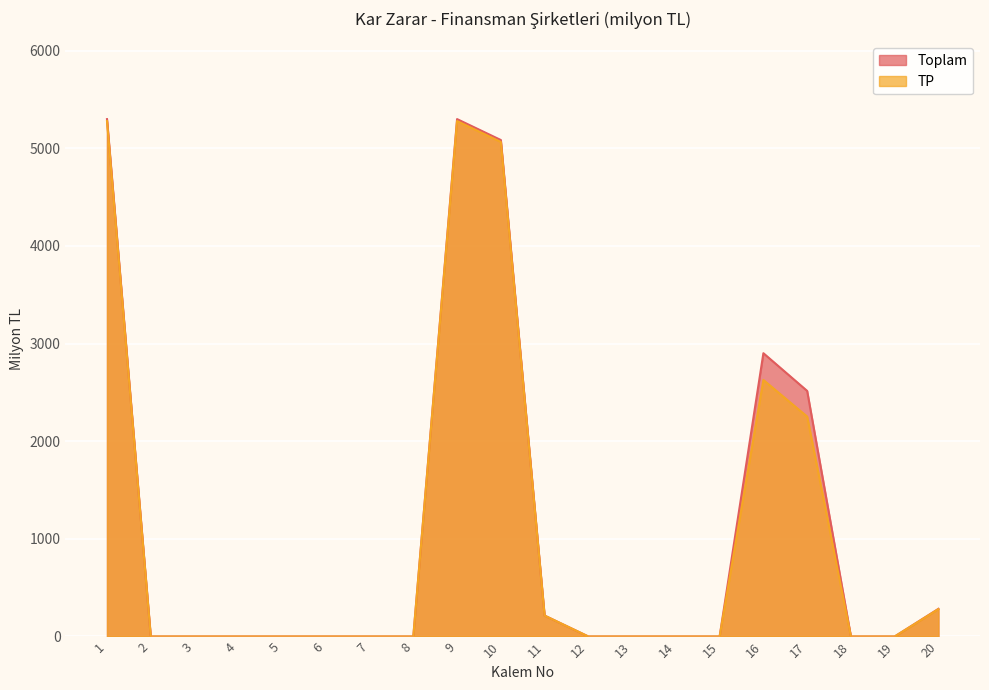

Reading right to left, extract all data points from this chart.

Toplam: 20=283.2	19=0.0	18=0.0	17=2515.0	16=2901.1	15=0.0	14=0.0	13=0.0	12=0.0	11=214.2	10=5084.2	9=5298.4	8=0.0	7=0.0	6=0.0	5=0.0	4=0.0	3=0.0	2=0.0	1=5298.4
TP: 20=280.1	19=0.0	18=0.0	17=2252.2	16=2626.9	15=0.0	14=0.0	13=0.0	12=0.0	11=214.1	10=5064.2	9=5278.4	8=0.0	7=0.0	6=0.0	5=0.0	4=0.0	3=0.0	2=0.0	1=5278.4